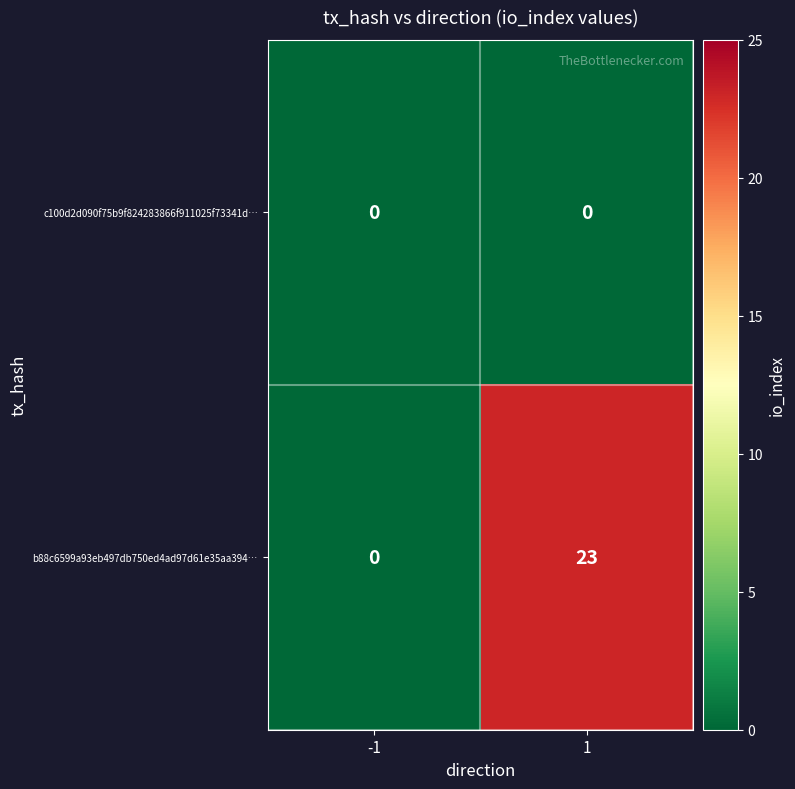

How many distinct data groups are displayed?

2